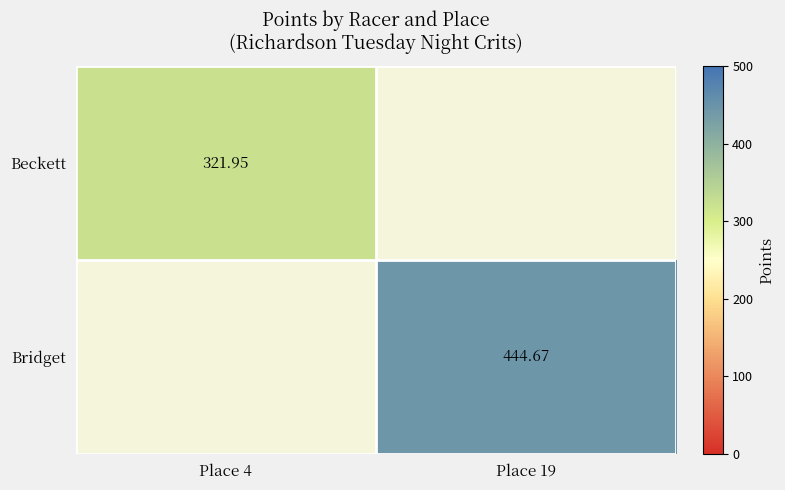

The Bridget series shows 683.2 at Place 19. True or false?

False